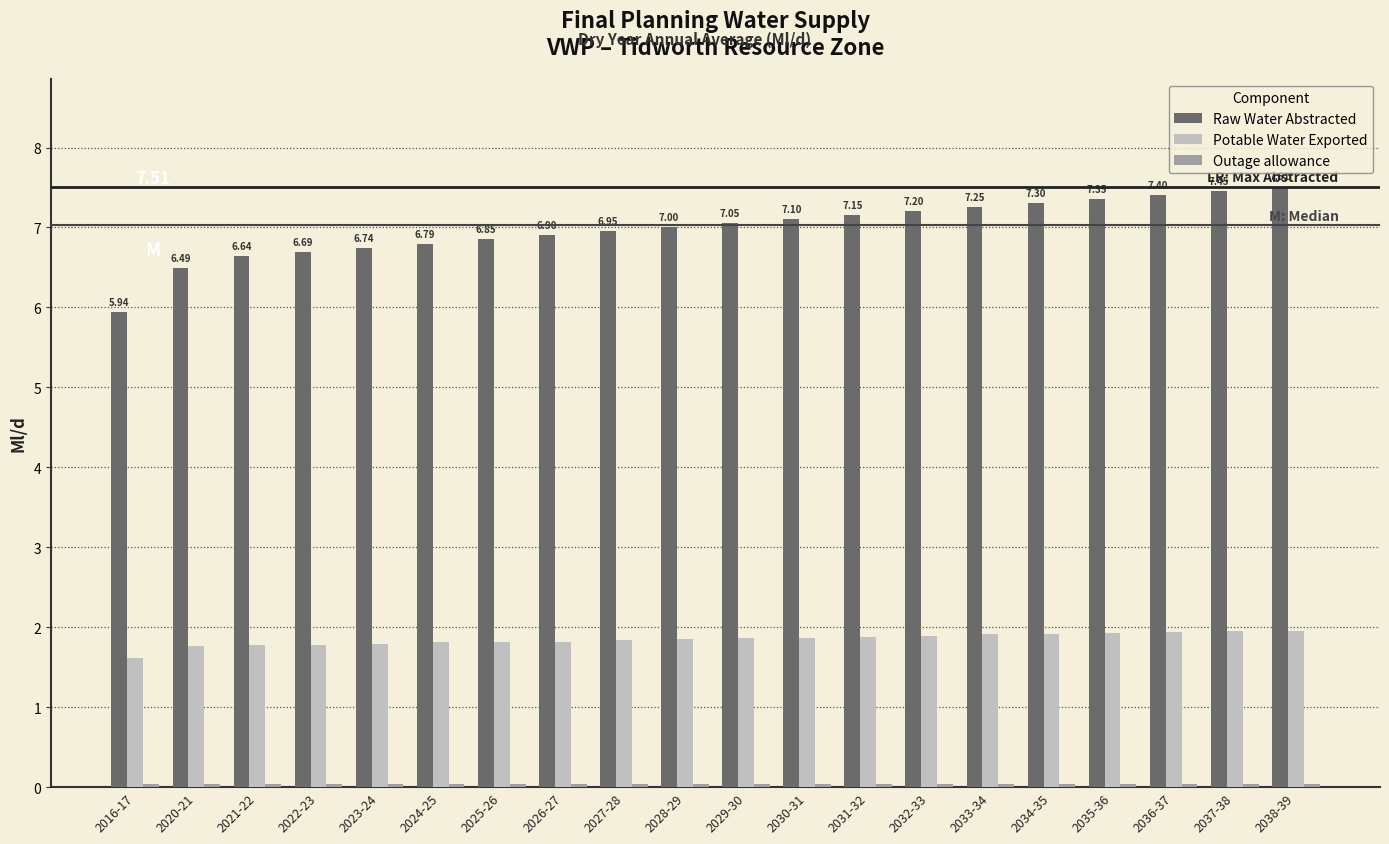

Is the value of Potable Water Exported at 2023-24 greater than the value of Raw Water Abstracted at 2037-38?

No